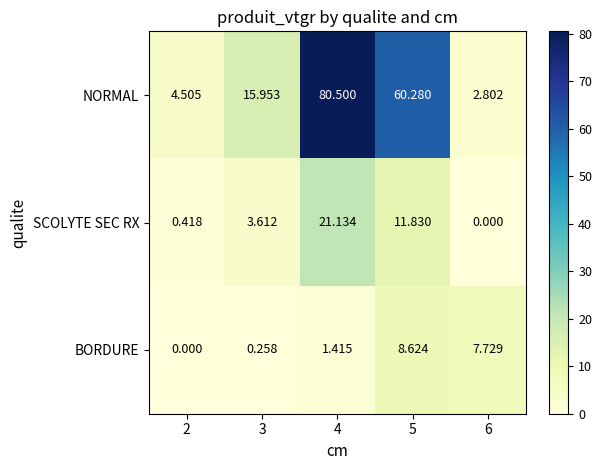

Between 5 and 6, which series saw the biggest shift?

NORMAL